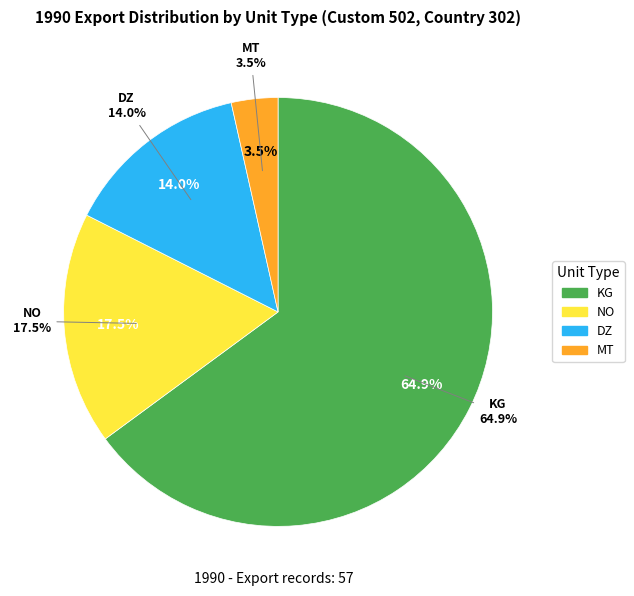

Combined, do KG and NO account for over 50%?

Yes